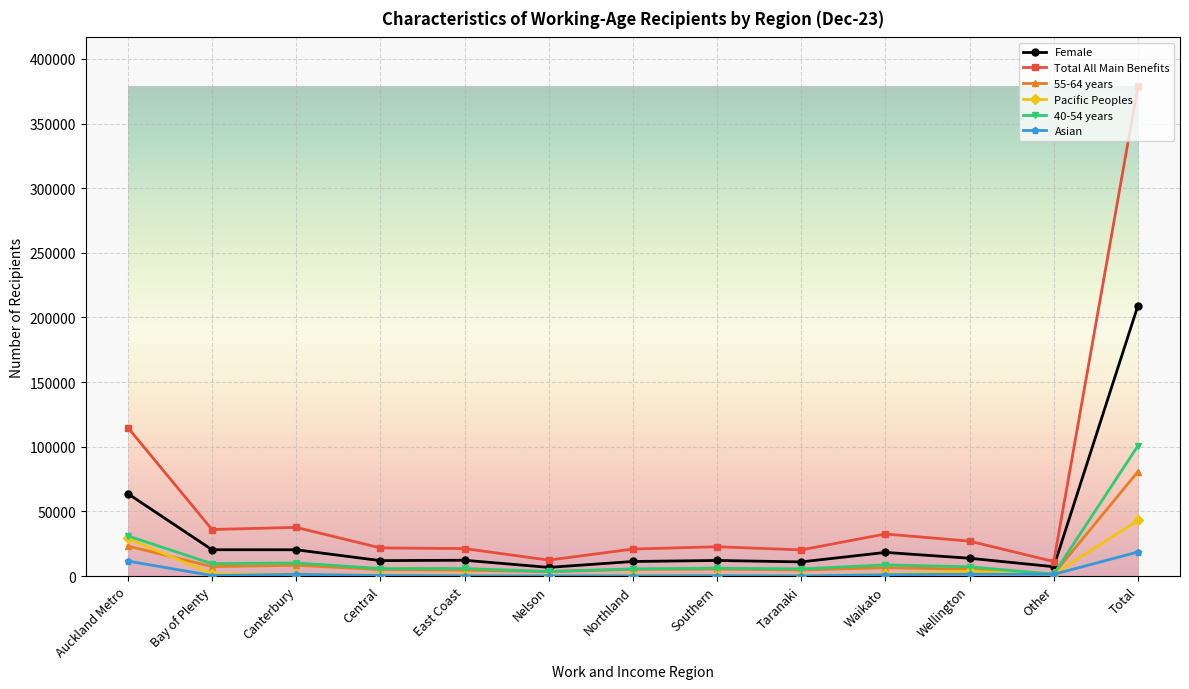

The value of Asian at Canterbury is 1326. True or false?

True